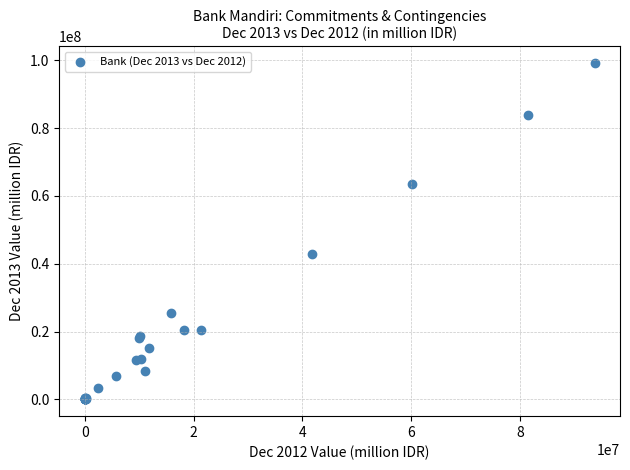

What Y value in the scatter plot is closest to 49595628?

42999343